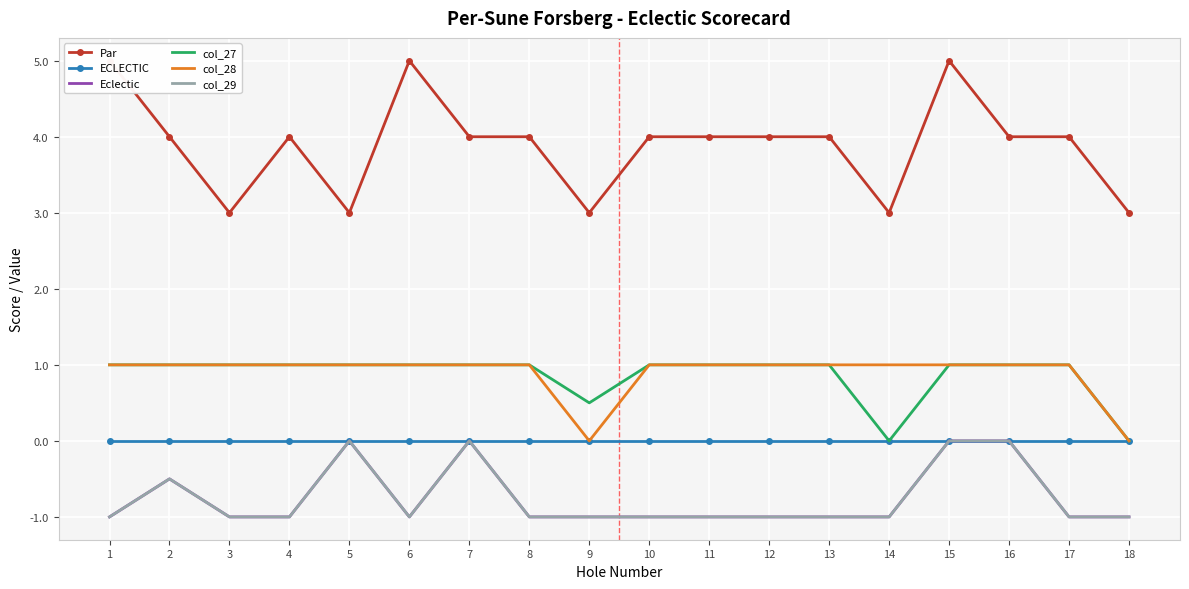

What is the approximate value of col_29 at 14?

-1.0